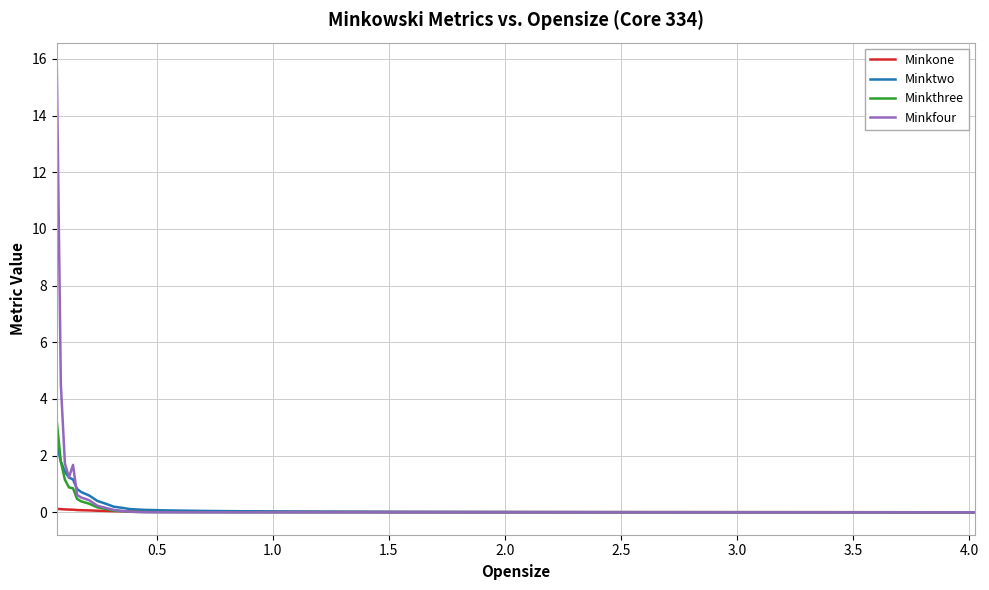

Rank the series by their maximum value, from lowest to highest.

Minkone, Minktwo, Minkthree, Minkfour